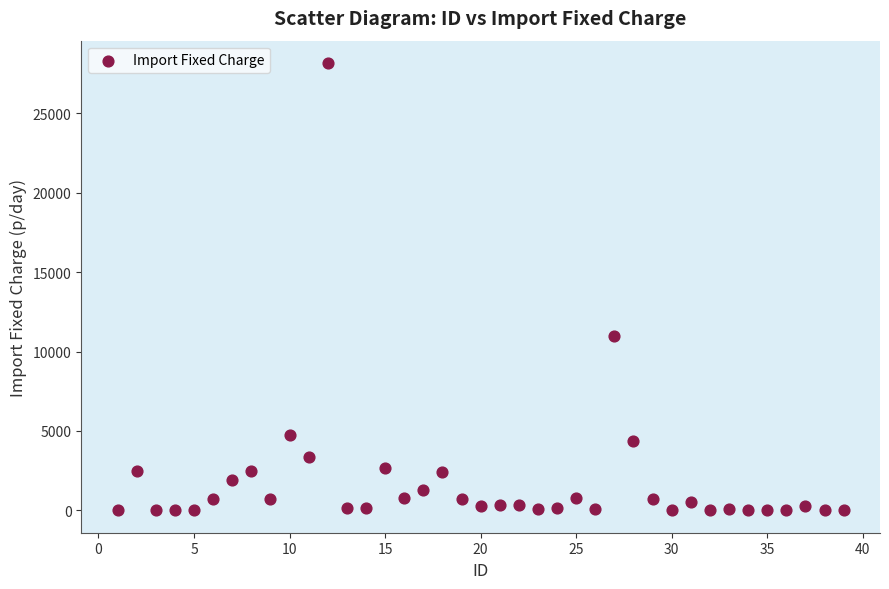

What is the range of Y values (max minus min)?

28169.8